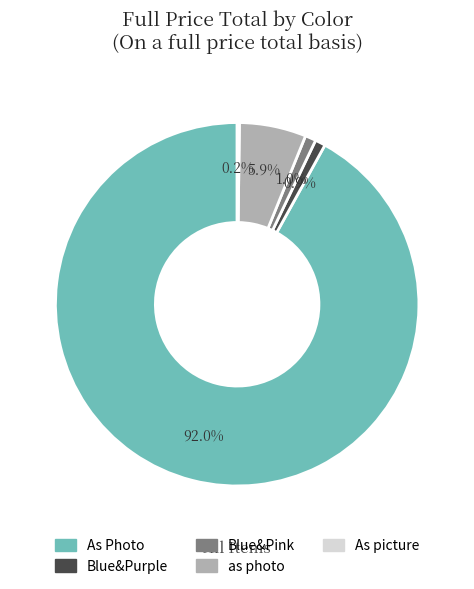

What portion of the pie excludes Blue&Purple?

99.1%